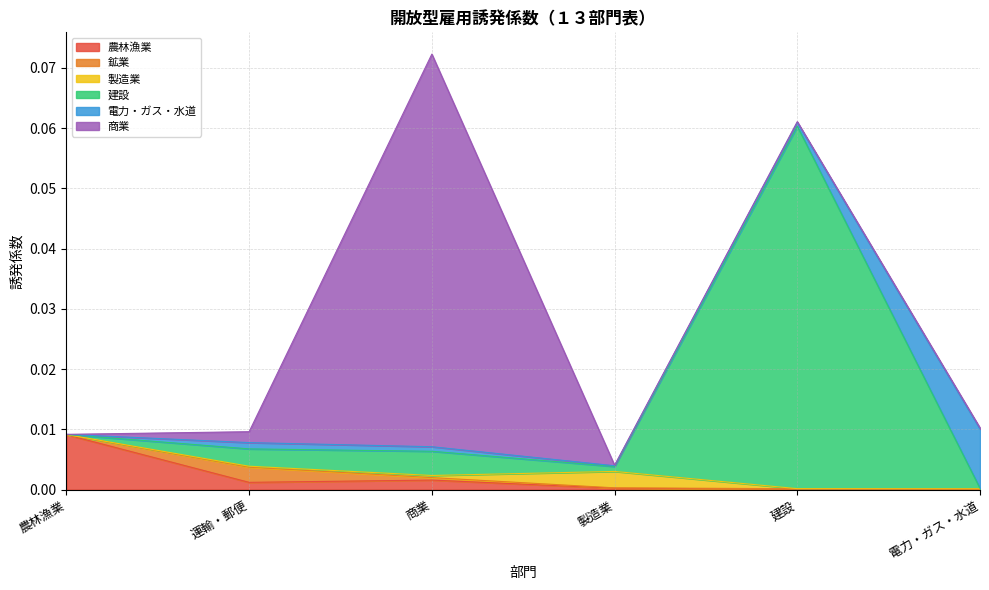

List the series in order of their peak value, highest first.

商業, 建設, 電力・ガス・水道, 農林漁業, 製造業, 鉱業